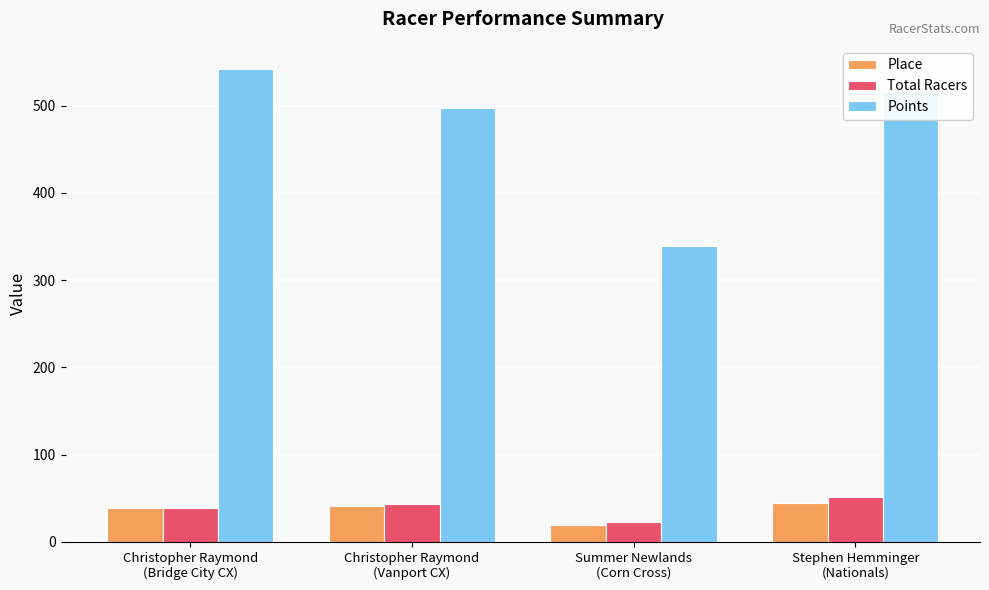

At how many categories does at least one series exceed 145?

4